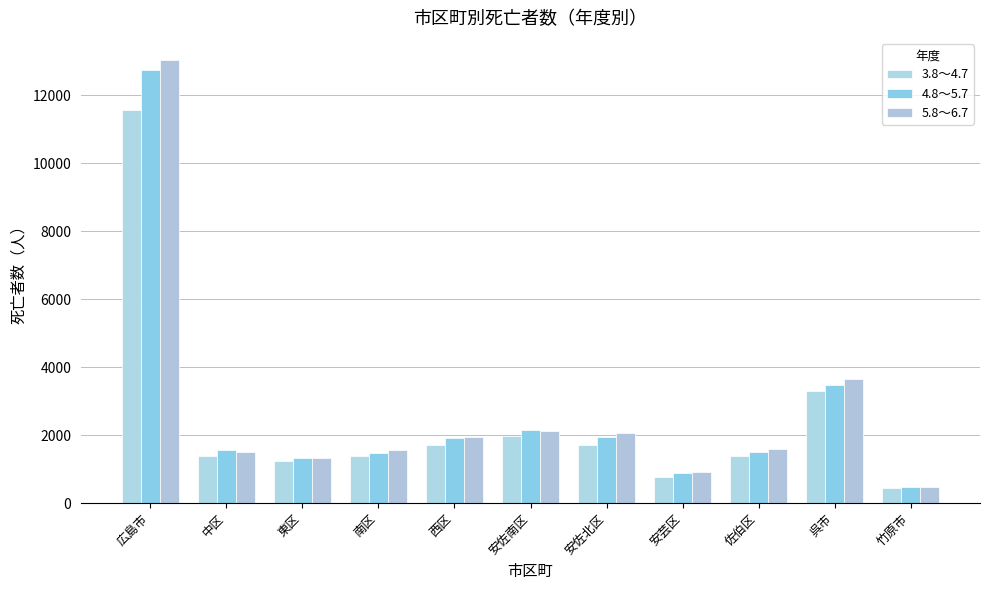

Which series changed the most between 南区 and 安芸区?

5.8～6.7